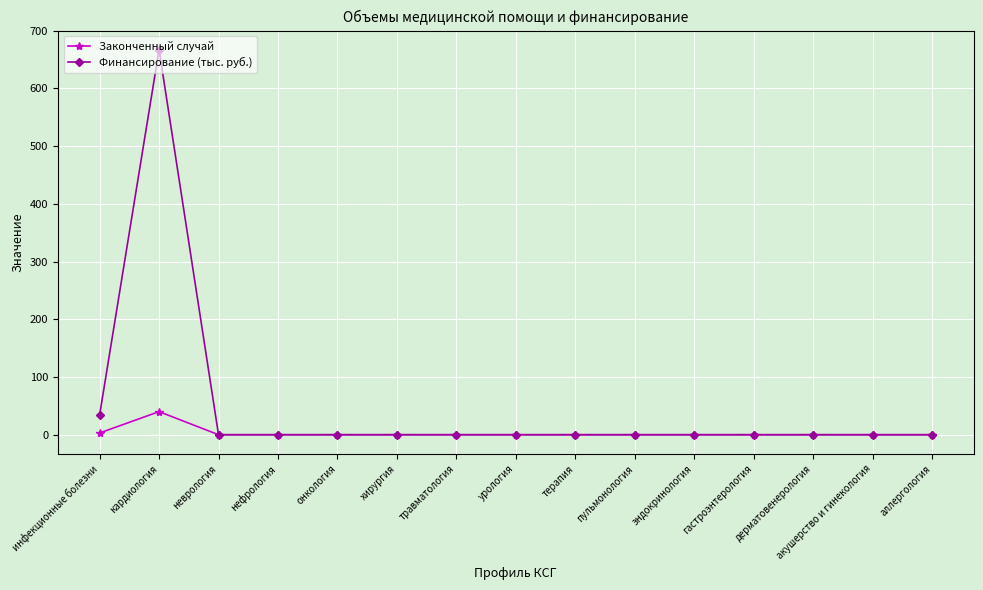

What is the label of the 15th point from the right?

инфекционные болезни